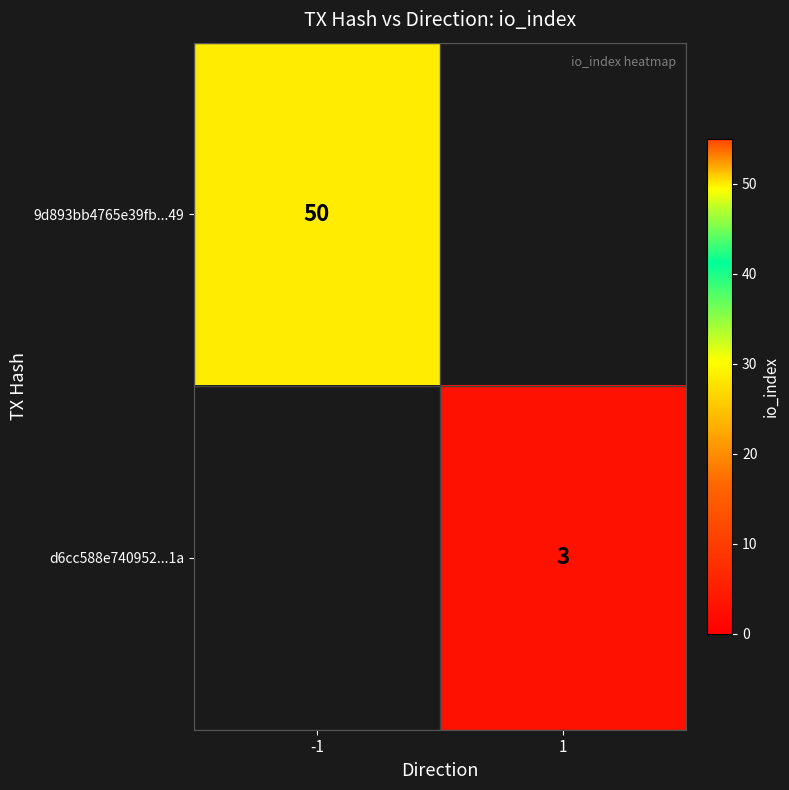

Is the value of 9d893bb4765e39fb...49 at -1 greater than the value of d6cc588e740952...1a at 1?

Yes